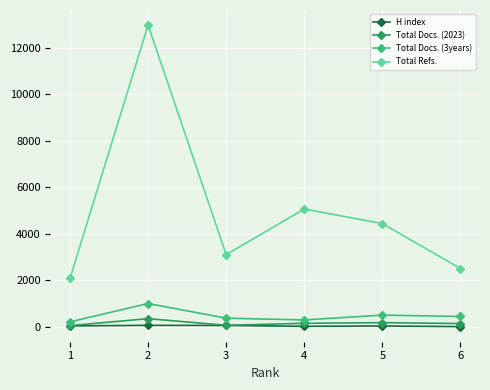

List the labels in order of Total Refs. value, largest first.

2, 4, 5, 3, 6, 1